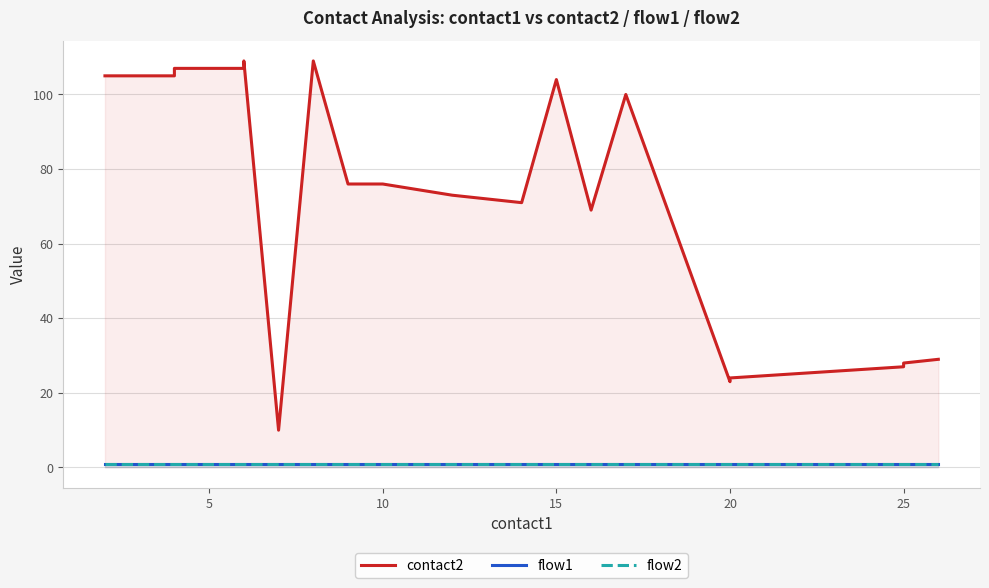

True or false: contact2 and flow2 intersect in this chart.

False